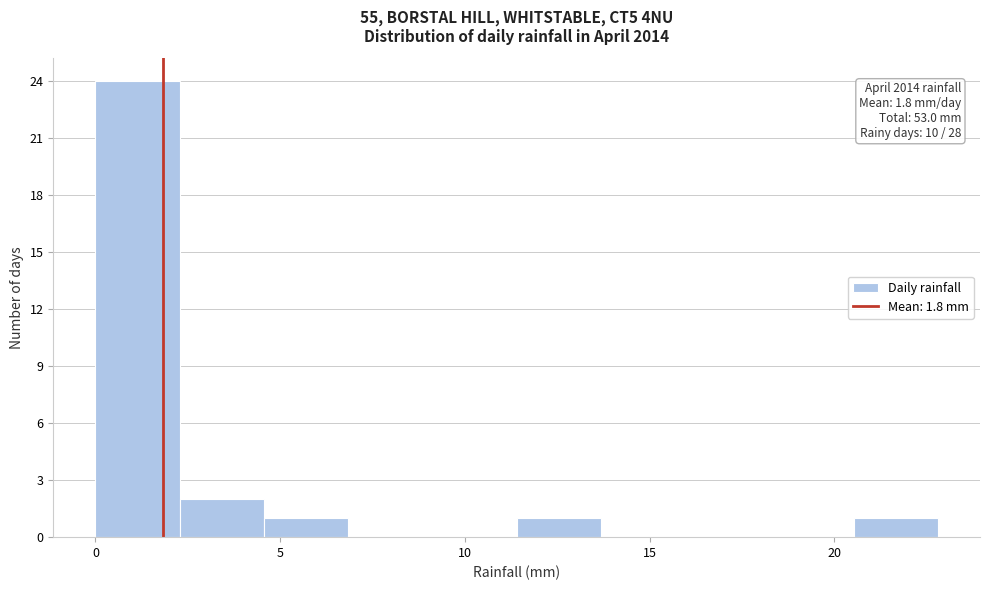

Which range on the x-axis has the tallest bar?

0.0 to 2.5